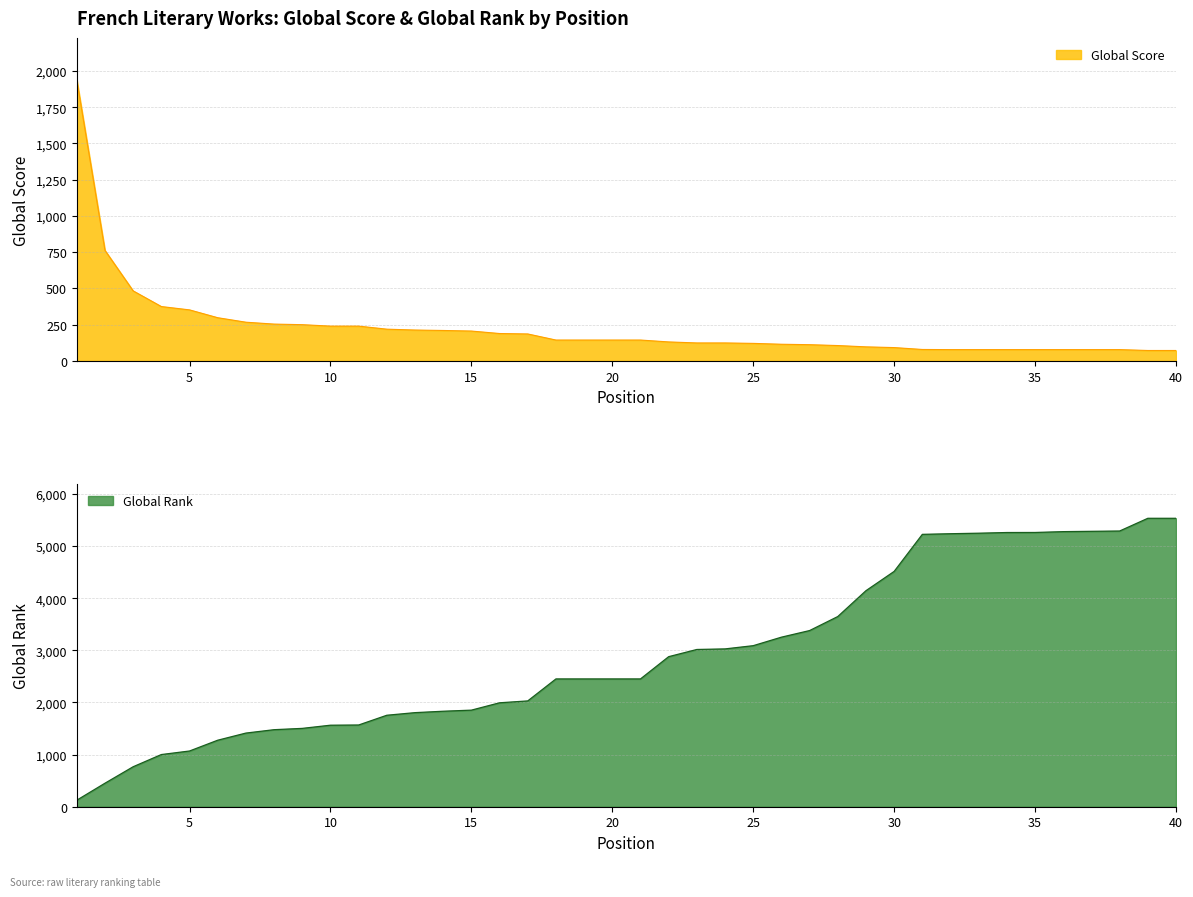

What is the approximate value of Global Score at 20?

144